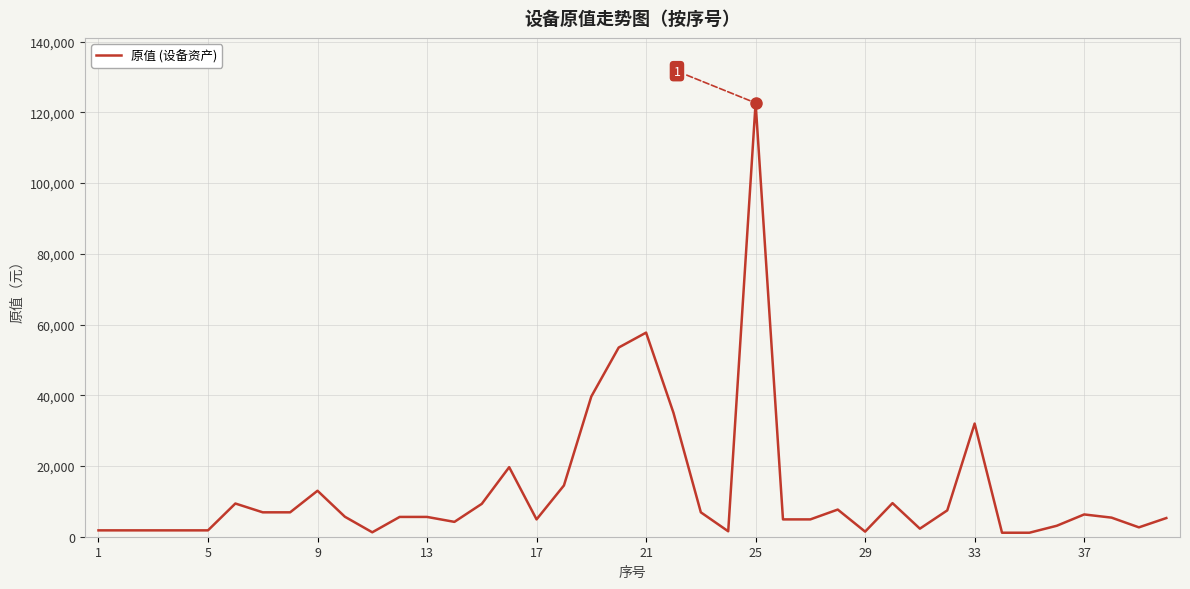

What is the greatest value displayed?

122670